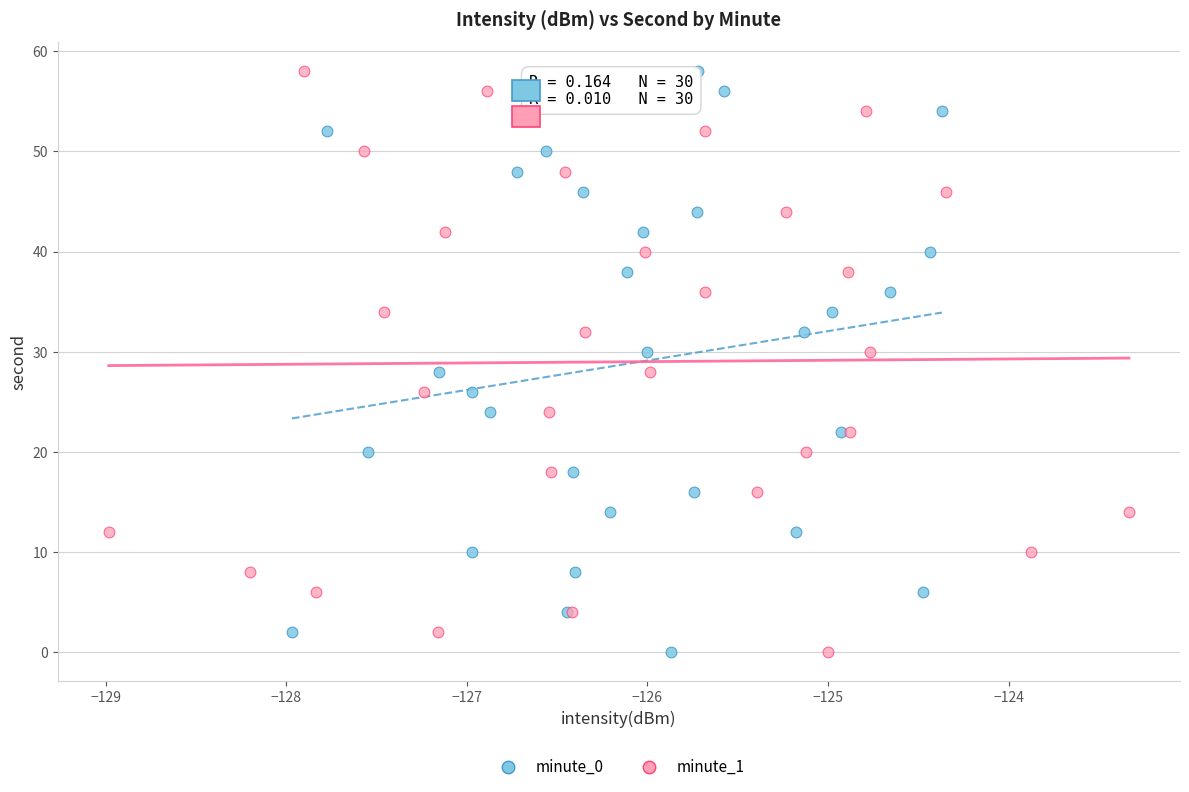

What are all the series names shown in the legend?

minute_0, minute_1